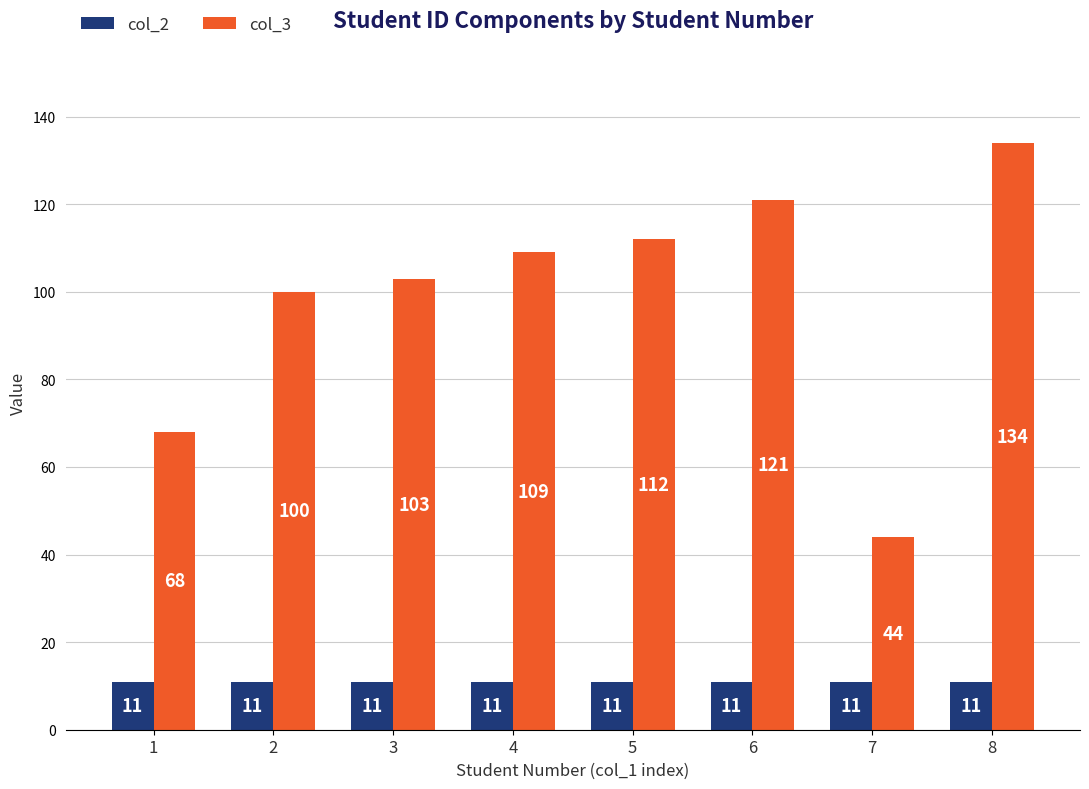

Are the bars horizontal?

No